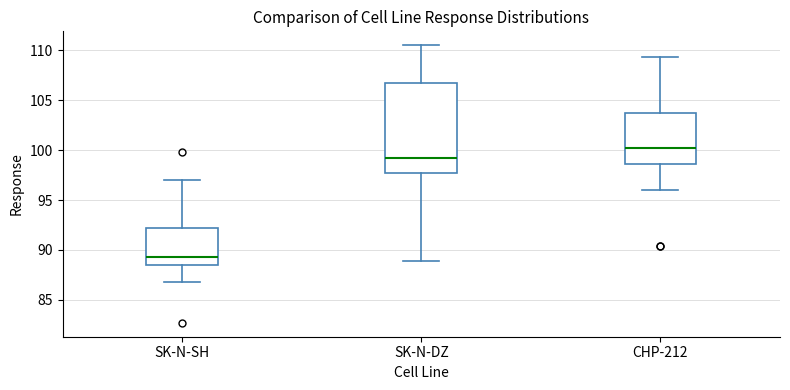

Reading left to right, transcribe this box plot: for each box, give where its median line is, the range the box spans, and where its two whiskers end, as read against the y-axis. The values are not printed on the chart, so give them approximately, as read against the axis.

SK-N-SH: median 89.5, box 88.5 to 92.0, whiskers 87.0 to 97.0
SK-N-DZ: median 99.5, box 97.5 to 106.5, whiskers 89.0 to 110.5
CHP-212: median 100.5, box 98.5 to 103.5, whiskers 96.0 to 109.5